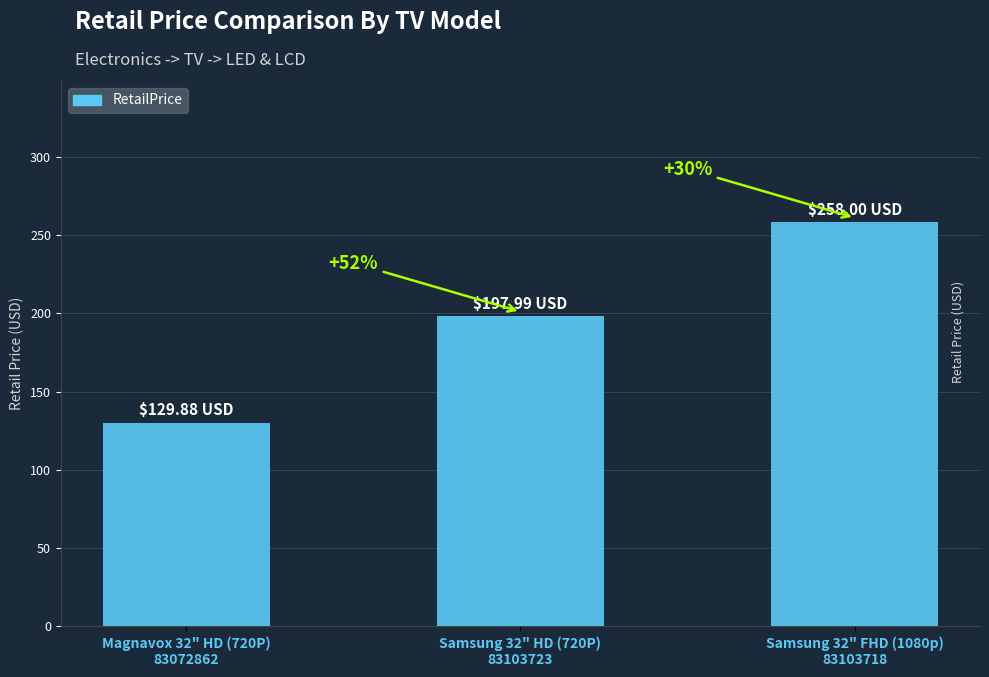

Rank the categories by value from lowest to highest.

Magnavox 32" HD (720P)
83072862, Samsung 32" HD (720P)
83103723, Samsung 32" FHD (1080p)
83103718